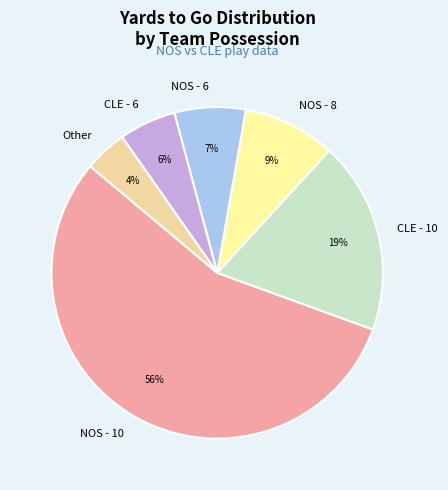

To the nearest percent, what percentage of the pie is NOS - 8?

9%